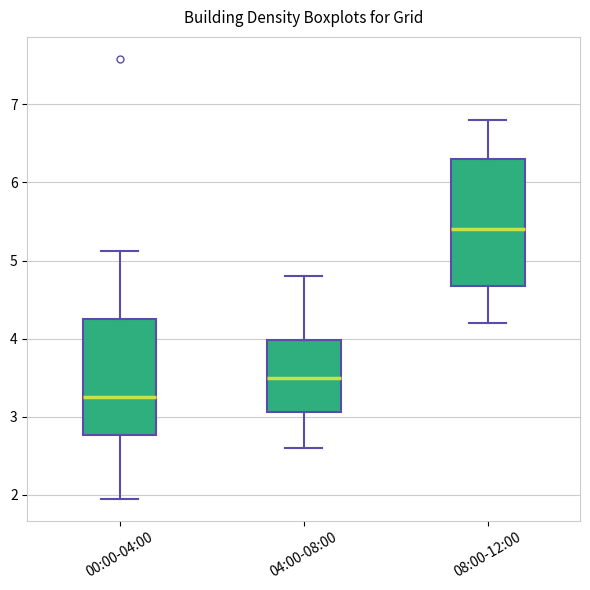

Which box is the tallest, from its lower edge to its upper edge?

08:00-12:00